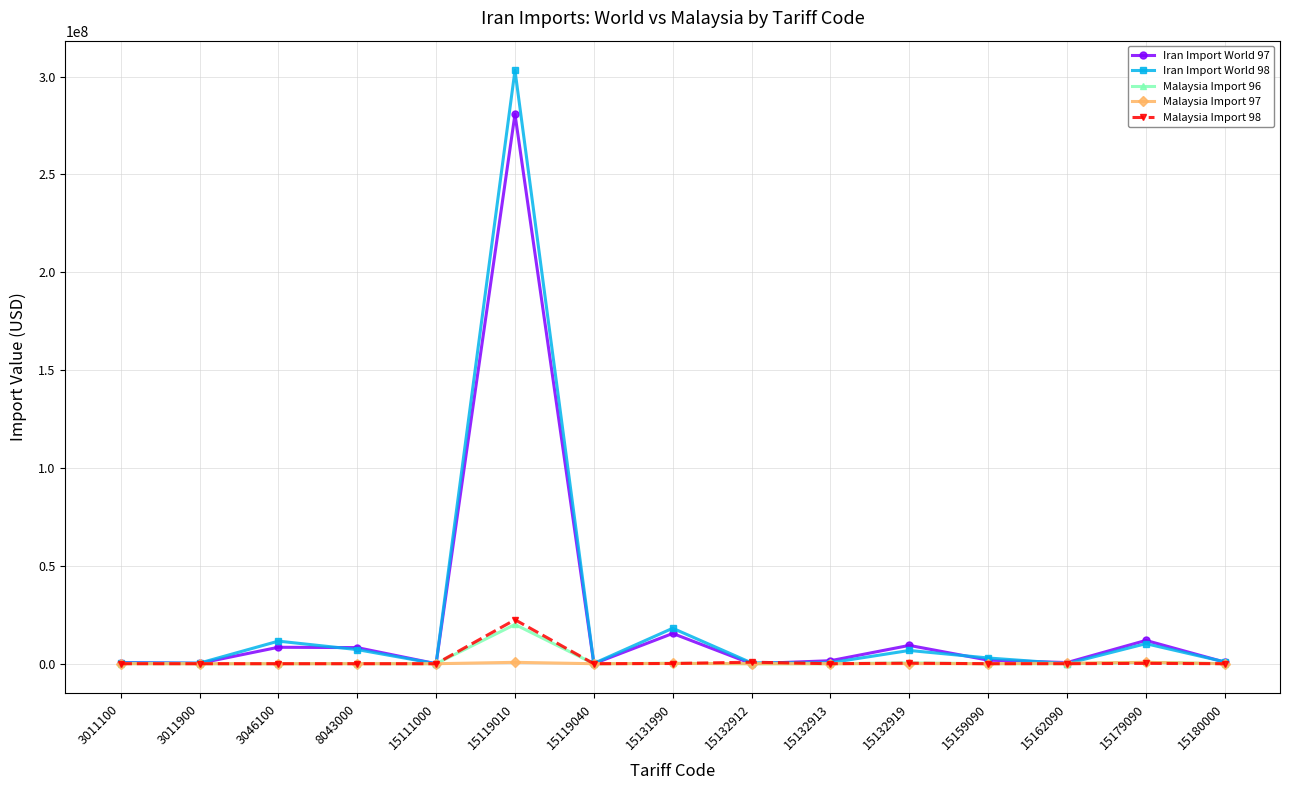

How many distinct data groups are displayed?

5